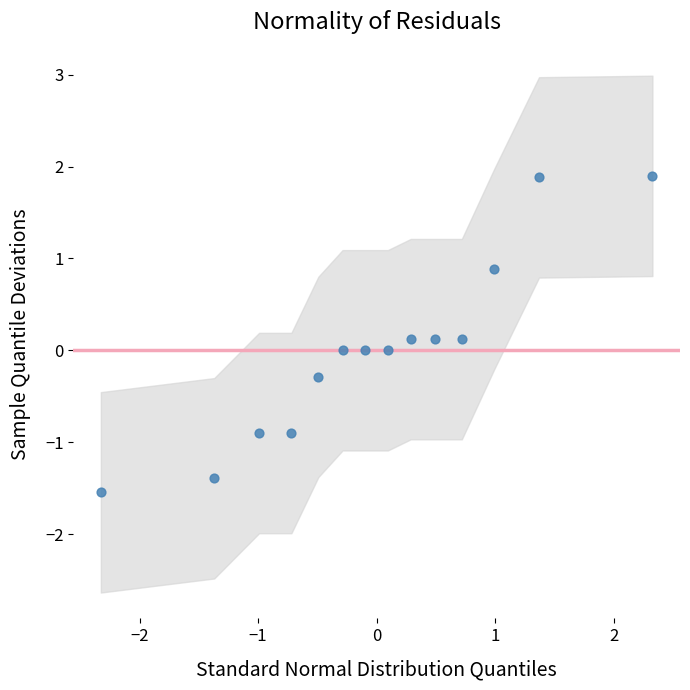

What is the range of Y values (max minus min)?

3.4